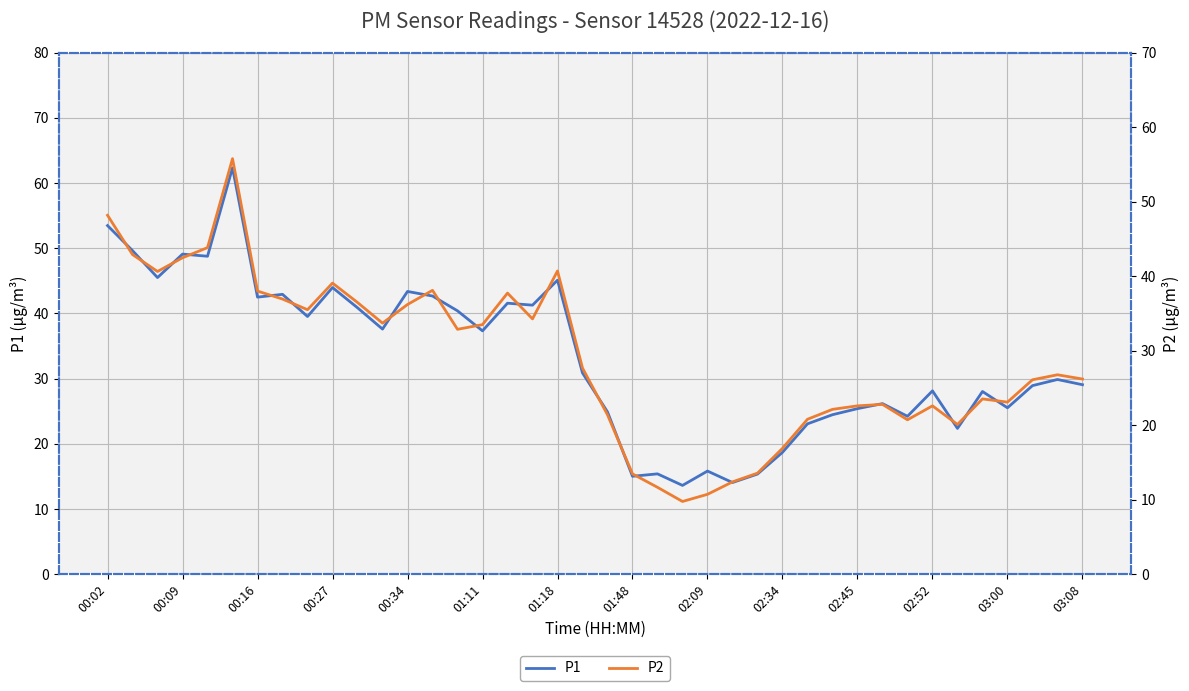

True or false: P1 and P2 cross at least once.

False